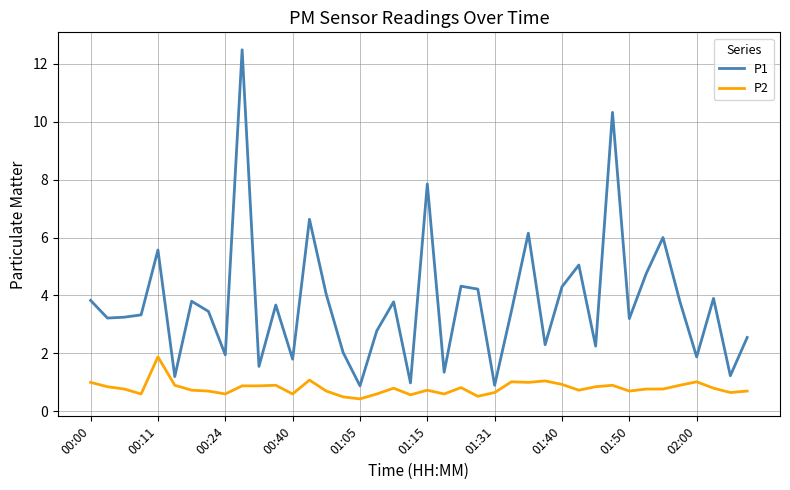

What is the maximum value shown in the chart?

12.5